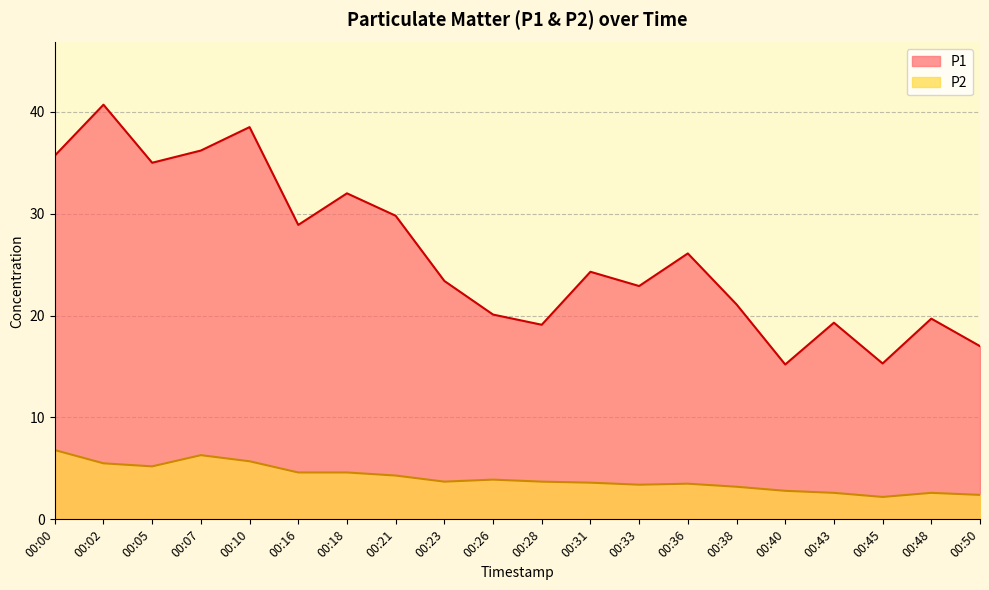

True or false: P1 and P2 intersect in this chart.

False